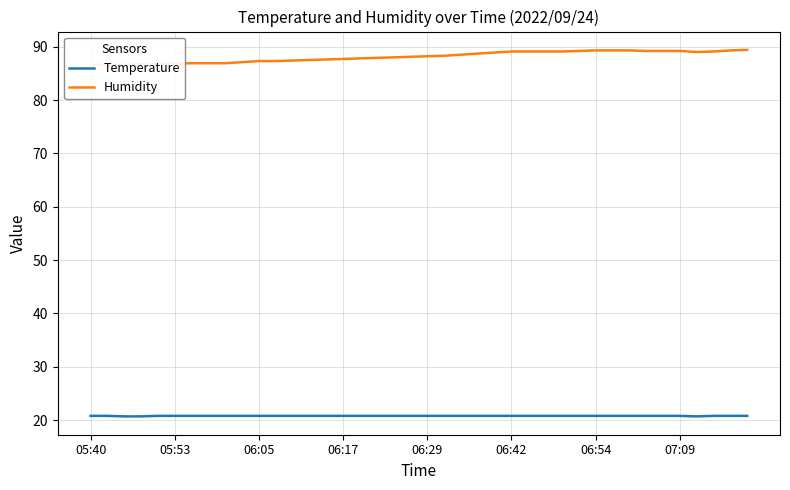

What is the highest value of the Temperature series?

20.8